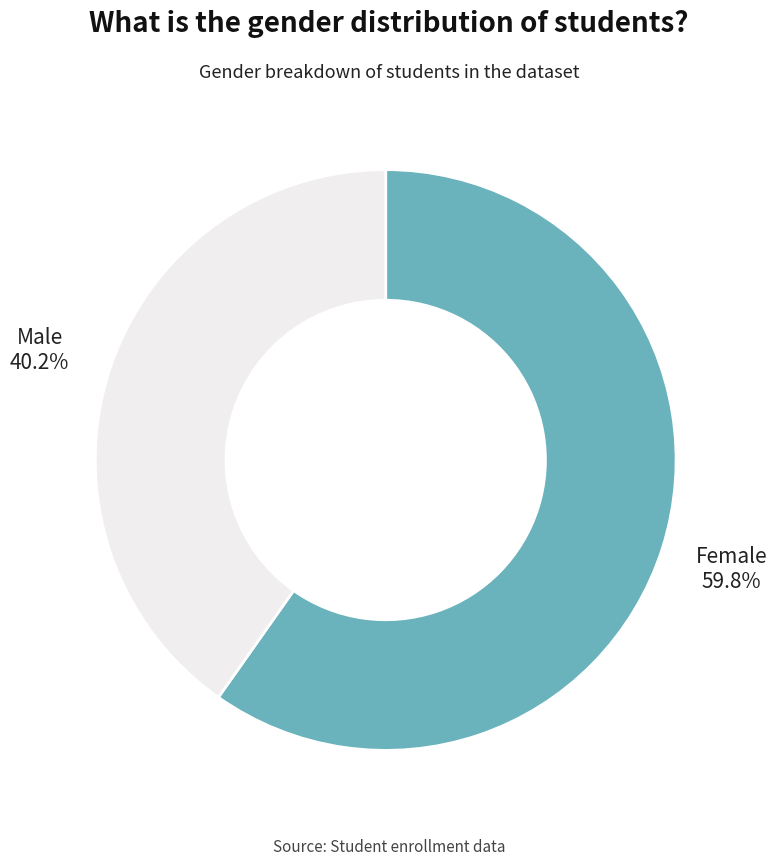

Does any single category account for the majority?

Yes